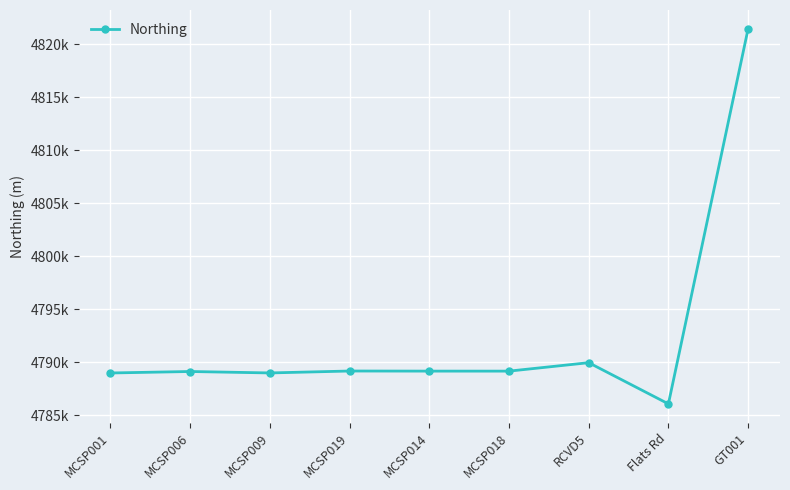

Reading left to right, what are all the values shown in this chart?

MCSP001=4788990	MCSP006=4789130	MCSP009=4788994	MCSP019=4789176	MCSP014=4789166	MCSP018=4789165	RCVD5=4789961	Flats Rd=4786076	GT001=4821457